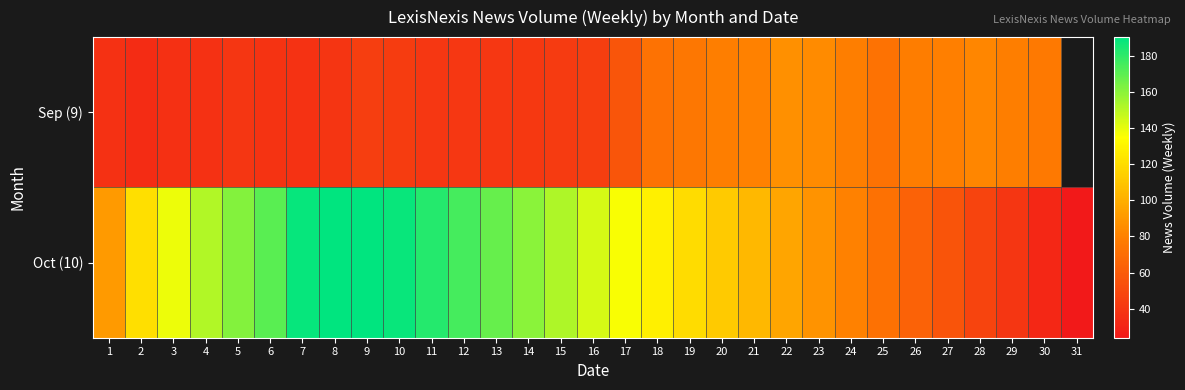

The value of Sep (9) at 10 is 16.8. True or false?

False